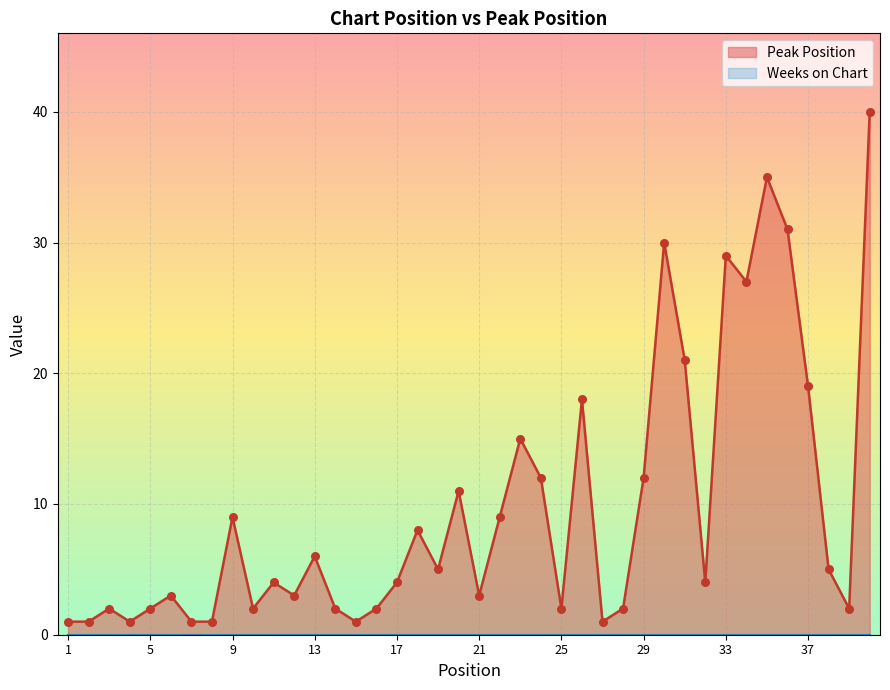

Approximately how many times larger is the value at 6 compared to 28?

1.5